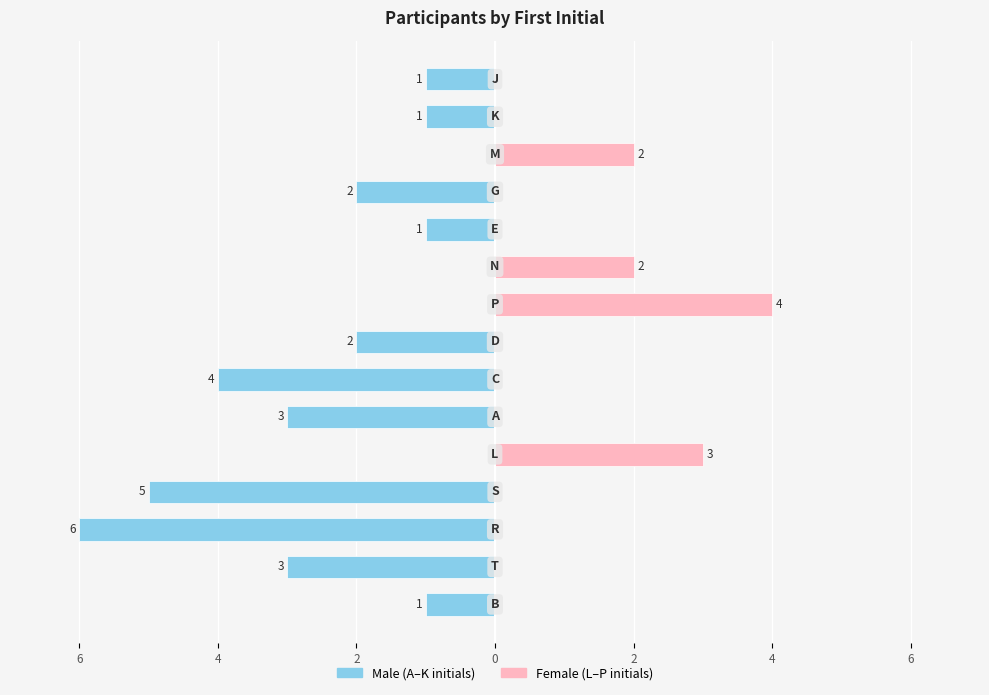

Reading left to right, list all the values displayed in this chart.

Male-style (A–K initials): -1	-3	-6	-5	0	-3	-4	-2	0	0	-1	-2	0	-1	-1
Female-style (L–P initials): 0	0	0	0	3	0	0	0	4	2	0	0	2	0	0